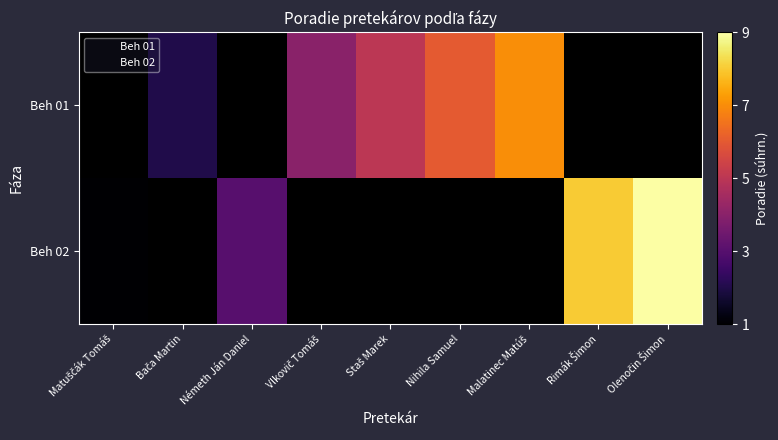

Which category has the lowest value in the Beh 01 series?

Matuščák Tomáš